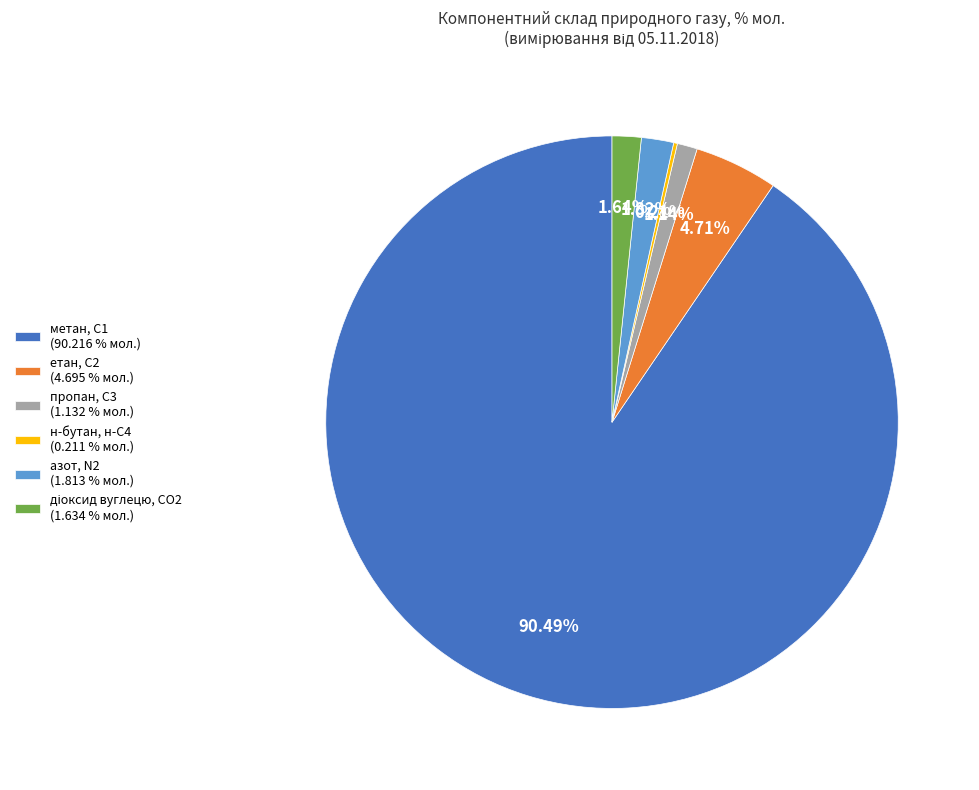

Is метан, С1 (90.216 % мол.) the majority of the pie?

Yes